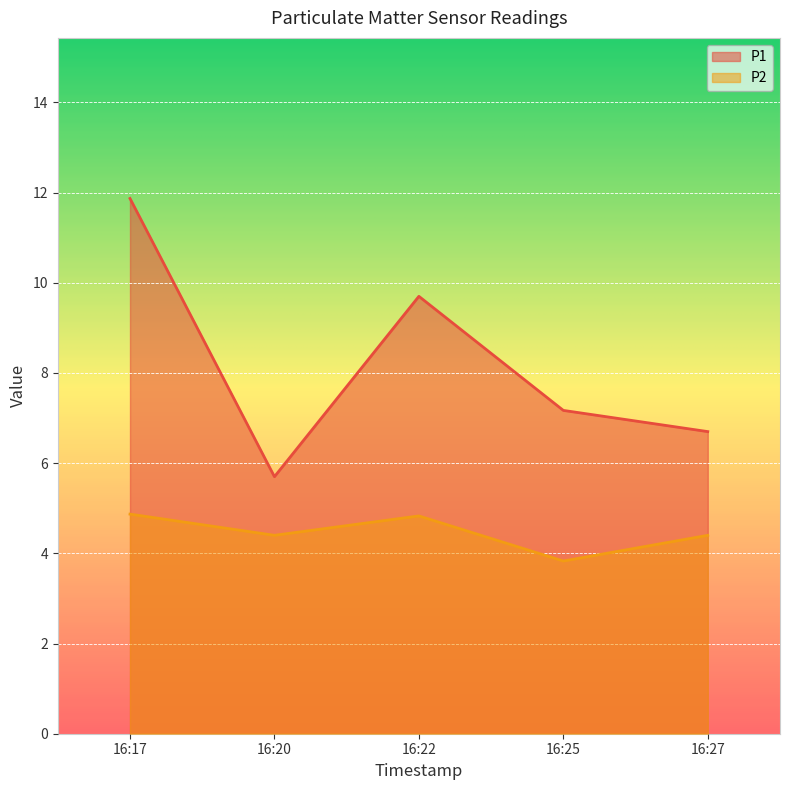

At how many categories does at least one series exceed 9?

2